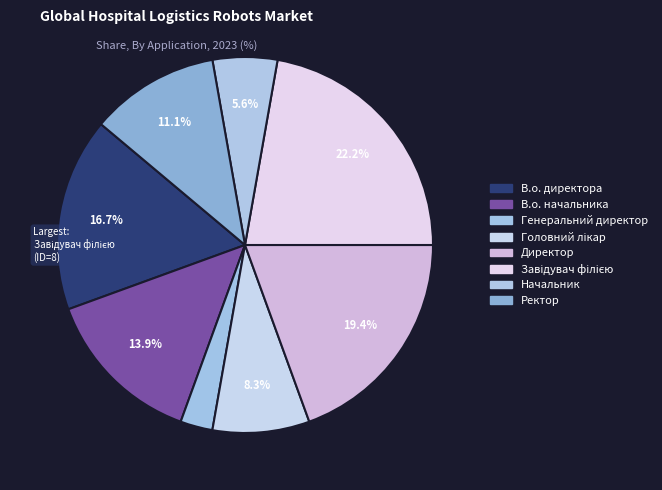

Which slice is the largest?

Завідувач філією